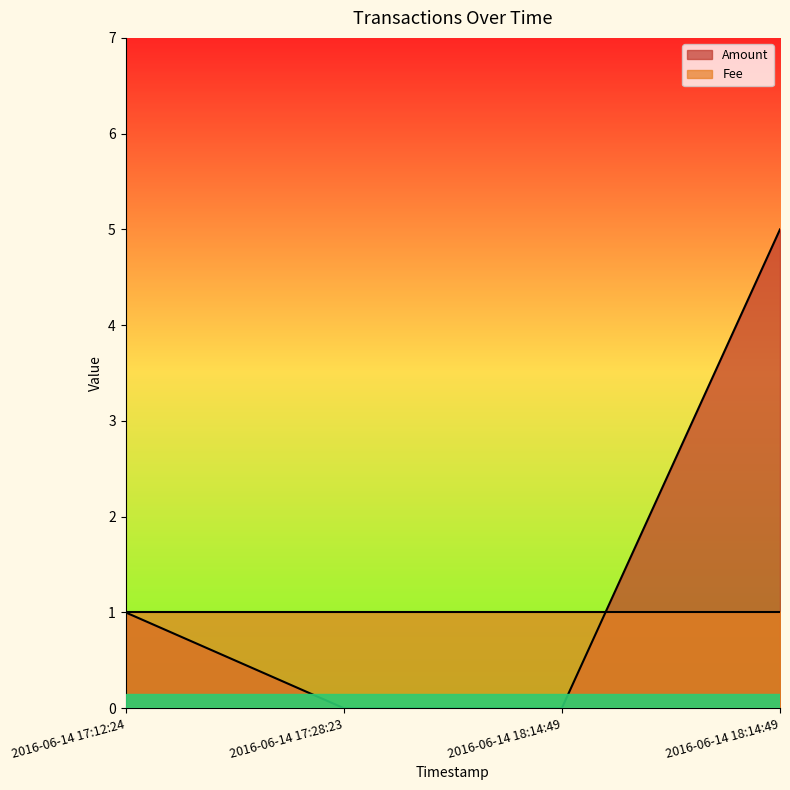

Which category has the highest value across all series?

2016-06-14 18:14:49